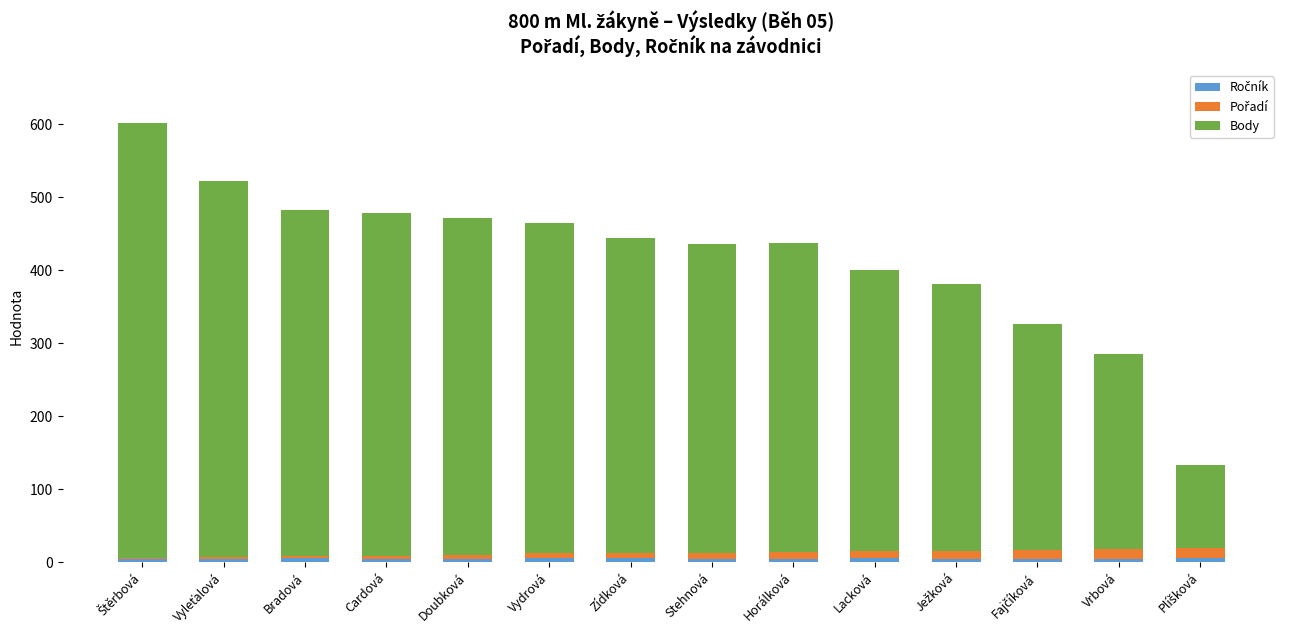

How many distinct data groups are displayed?

3